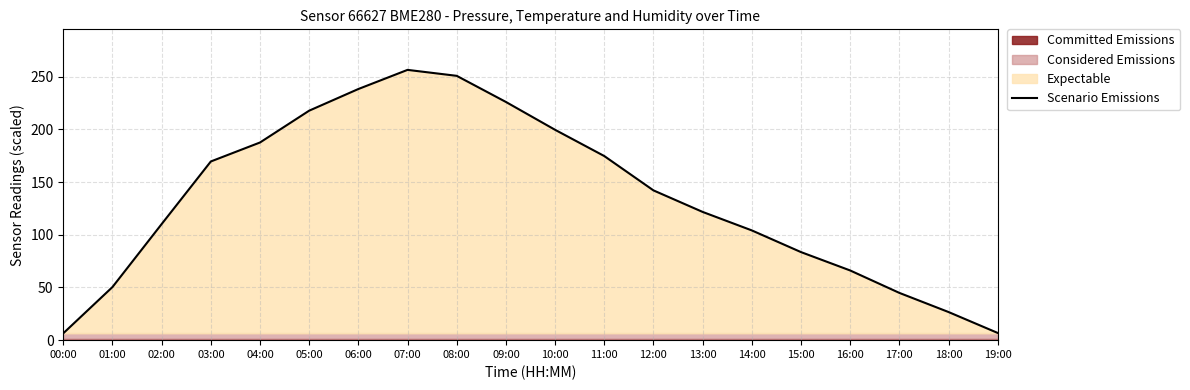

The value at 03:00 is 298.9. True or false?

False